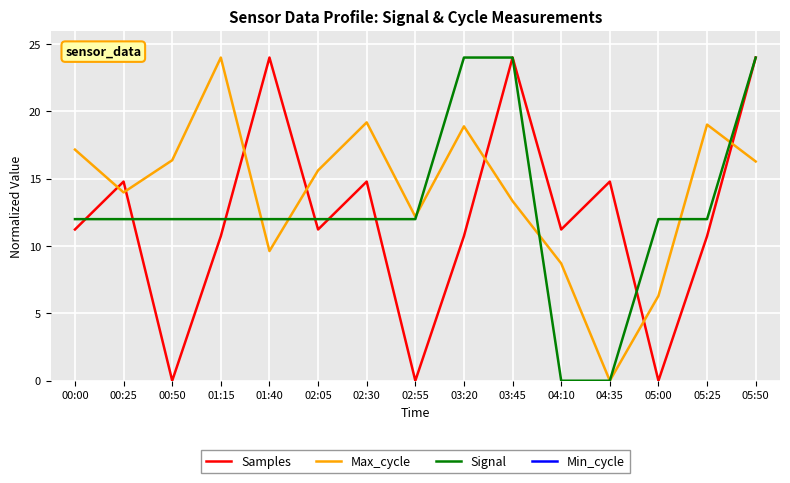

In Samples, how many points are higher than both neighbors (excluding endpoints)?

5